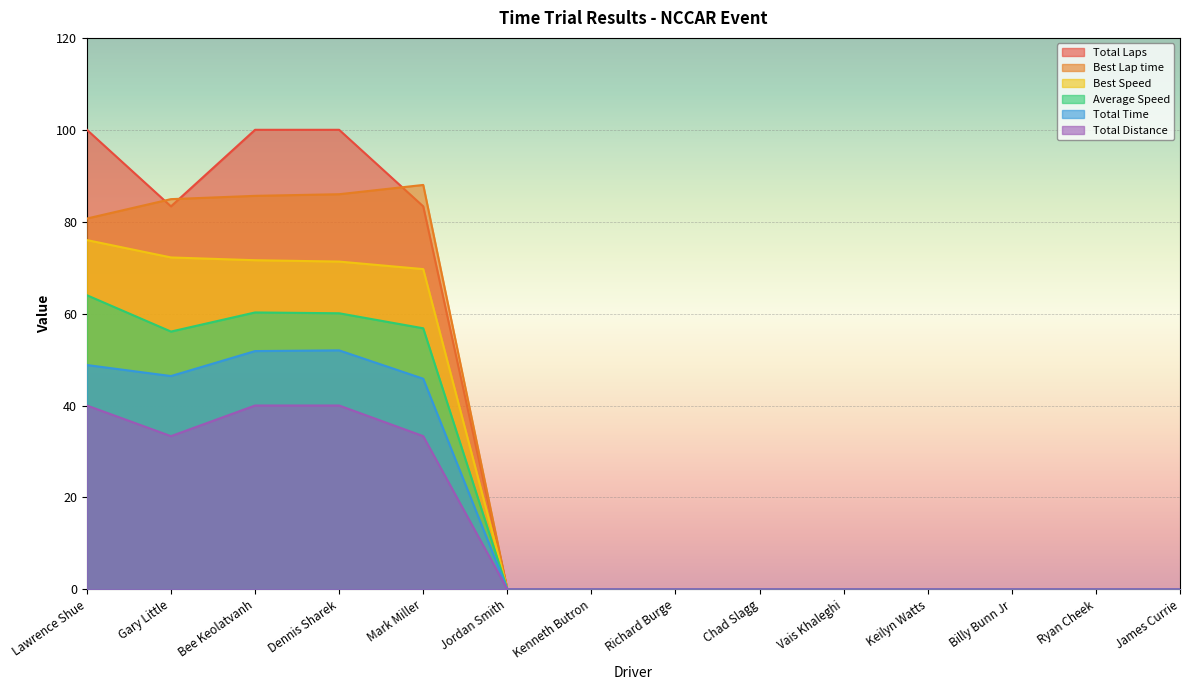

Rank the series at Gary Little from lowest to highest value.

Total Distance, Total Time, Average Speed, Best Speed, Total Laps, Best Lap time